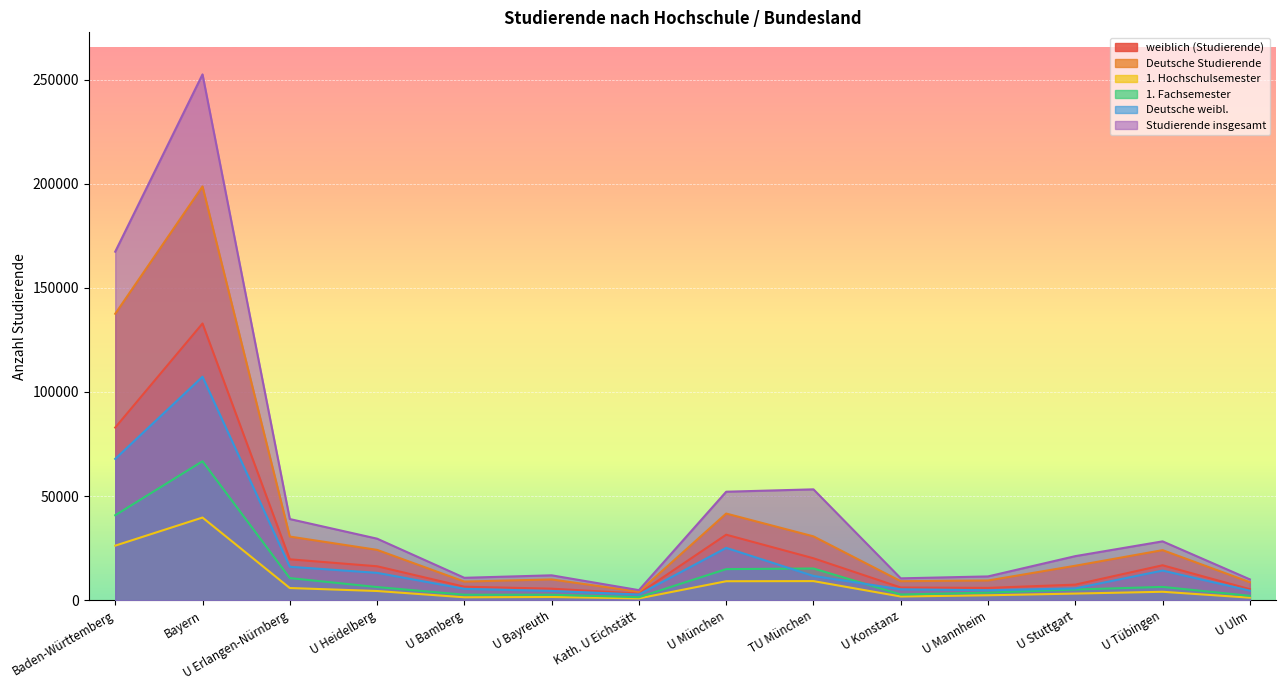

Which has a higher value, Bayern or U Tübingen?

Bayern